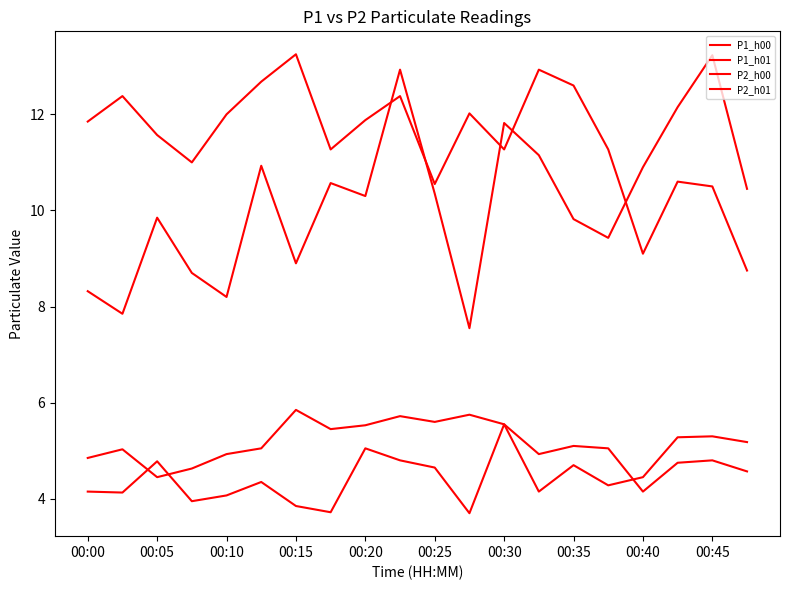

How many lines are shown in the chart?

4